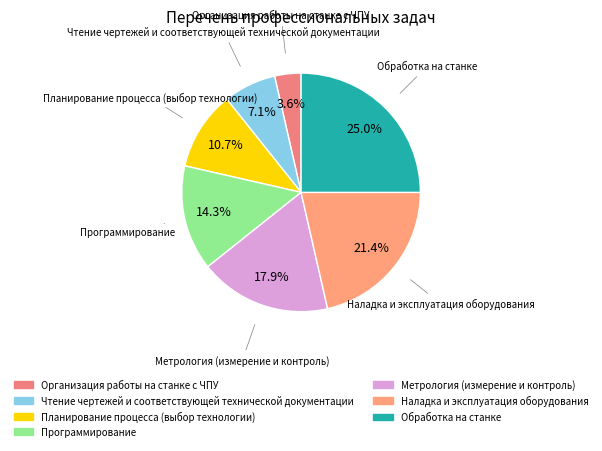

To the nearest percent, what is the difference between the largest and smallest slice percentages?

21%